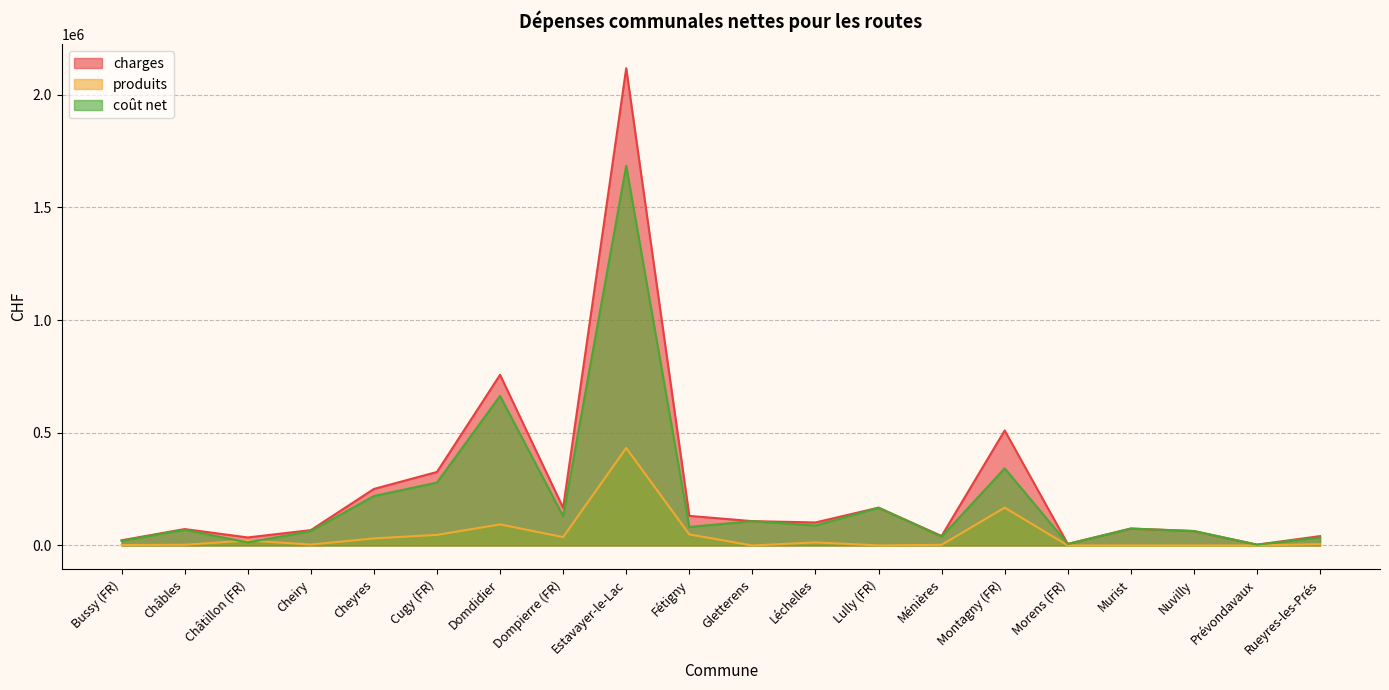

How many lines are shown in the chart?

3